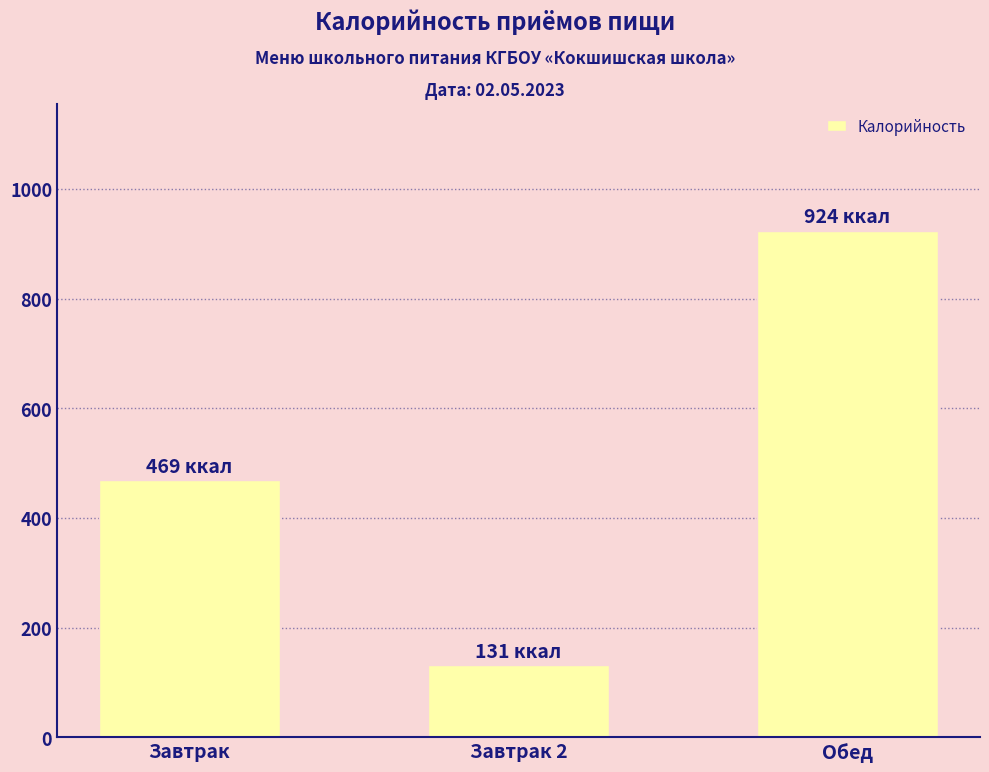

The chart shows a value of 923.9 at Обед. True or false?

True